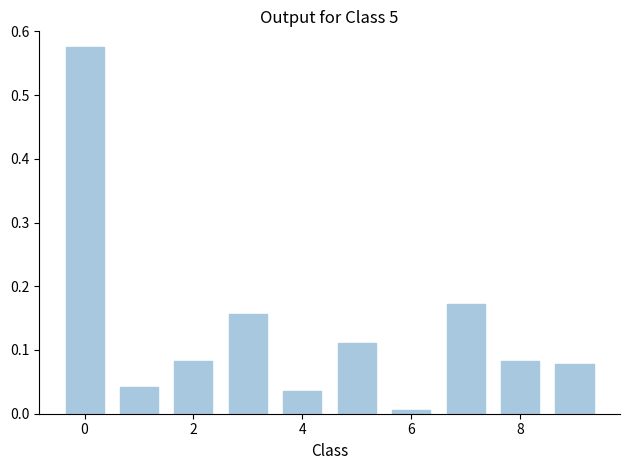

What is the sum of all values?

1.3